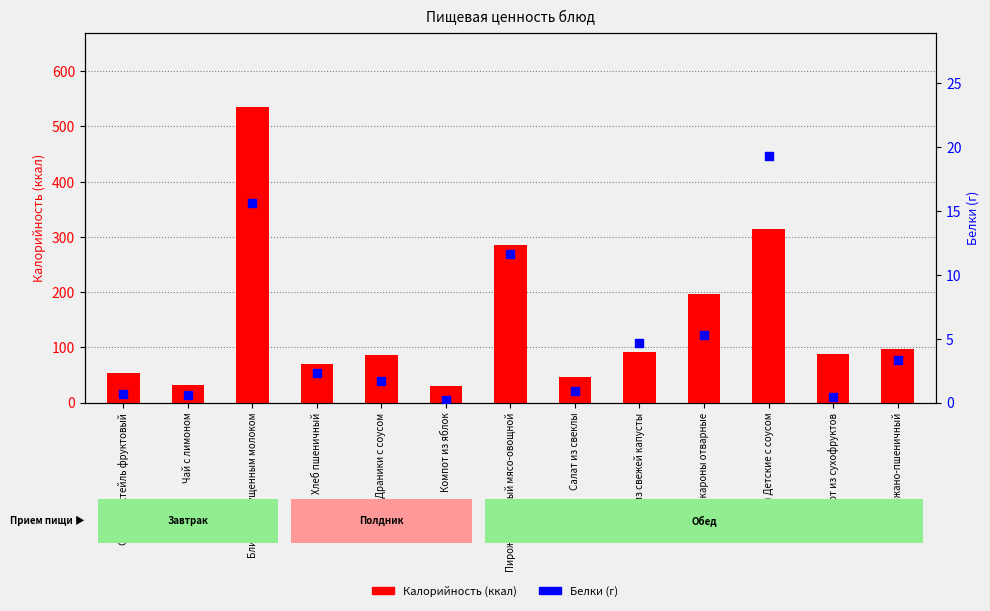

Which series has the largest Y range (max minus min)?

Калорийность